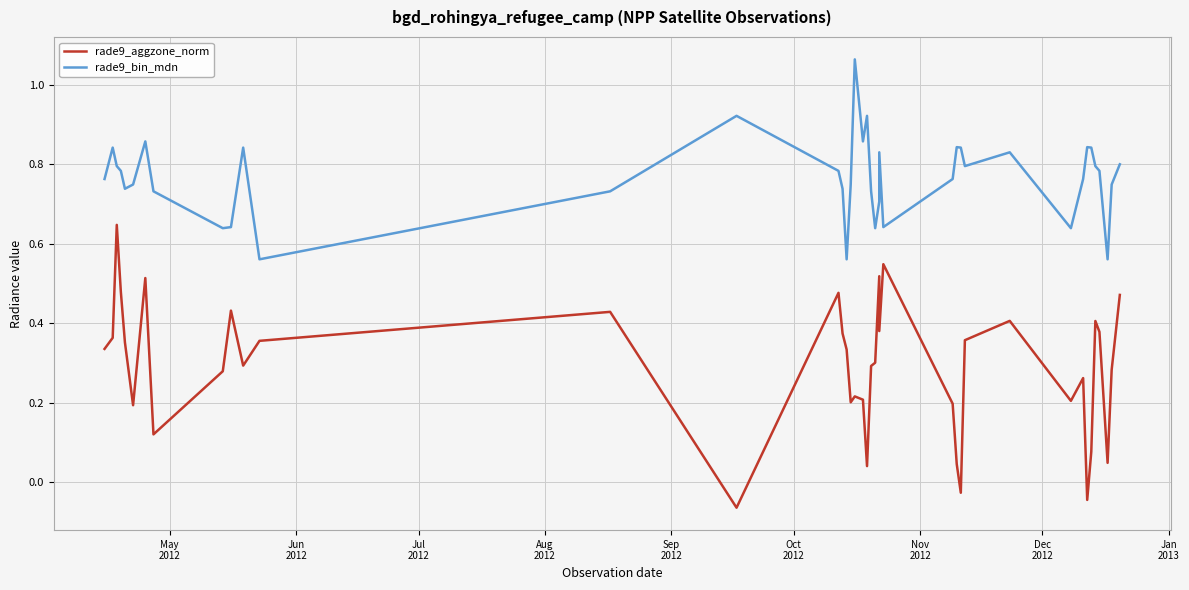

How many distinct data groups are displayed?

2